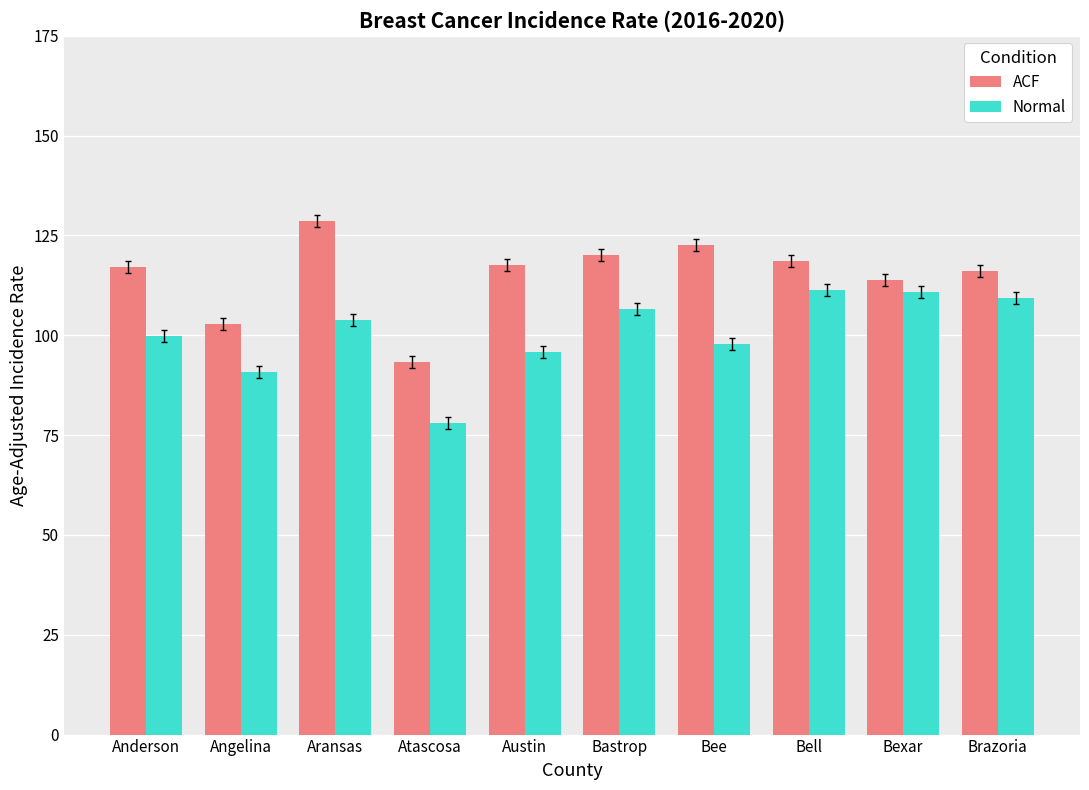

The value of Normal at Anderson is 99.8. True or false?

True